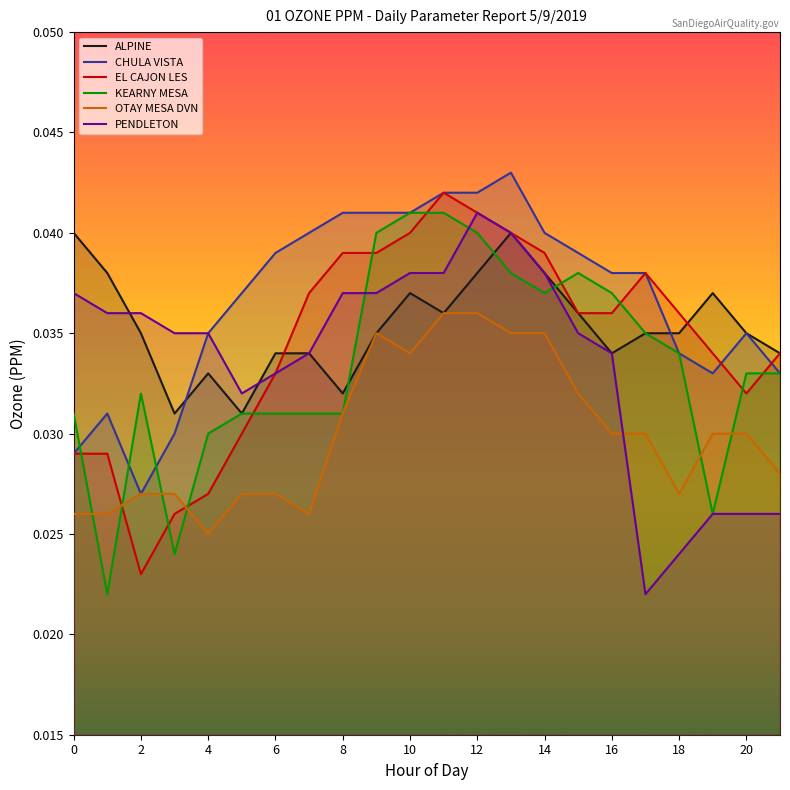

Where is OTAY MESA DVN nearest to the value 0?

4